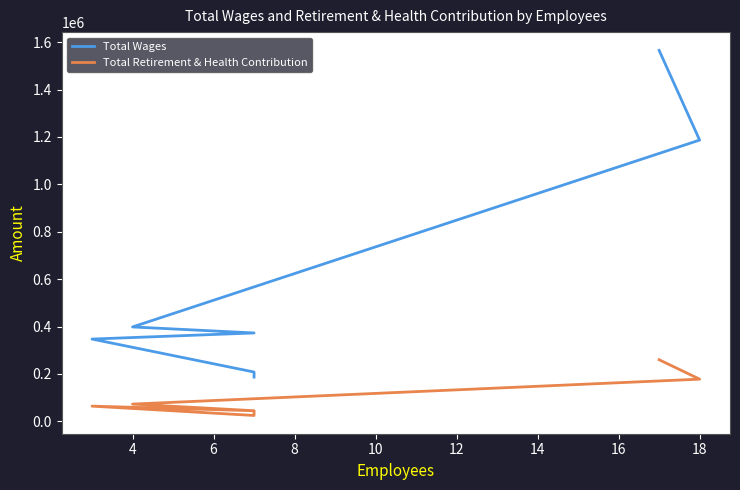

True or false: Total Wages and Total Retirement & Health Contribution intersect in this chart.

False